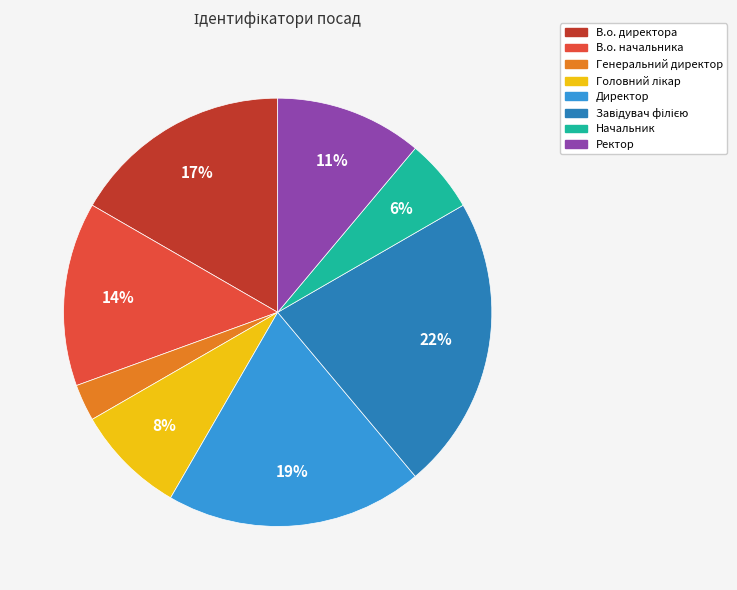

How many slices are in this pie chart?

8